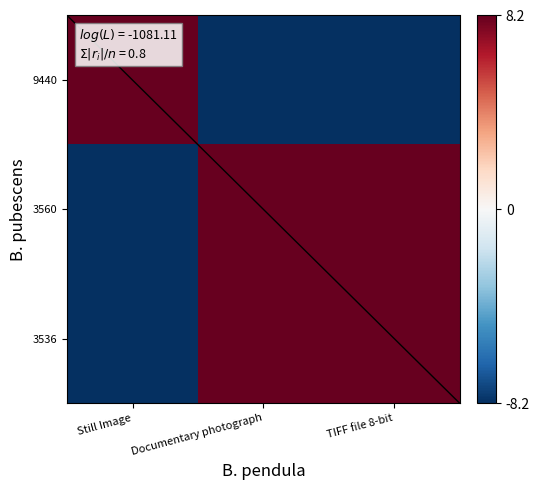

What is the sum of all 3560 values?

8.2